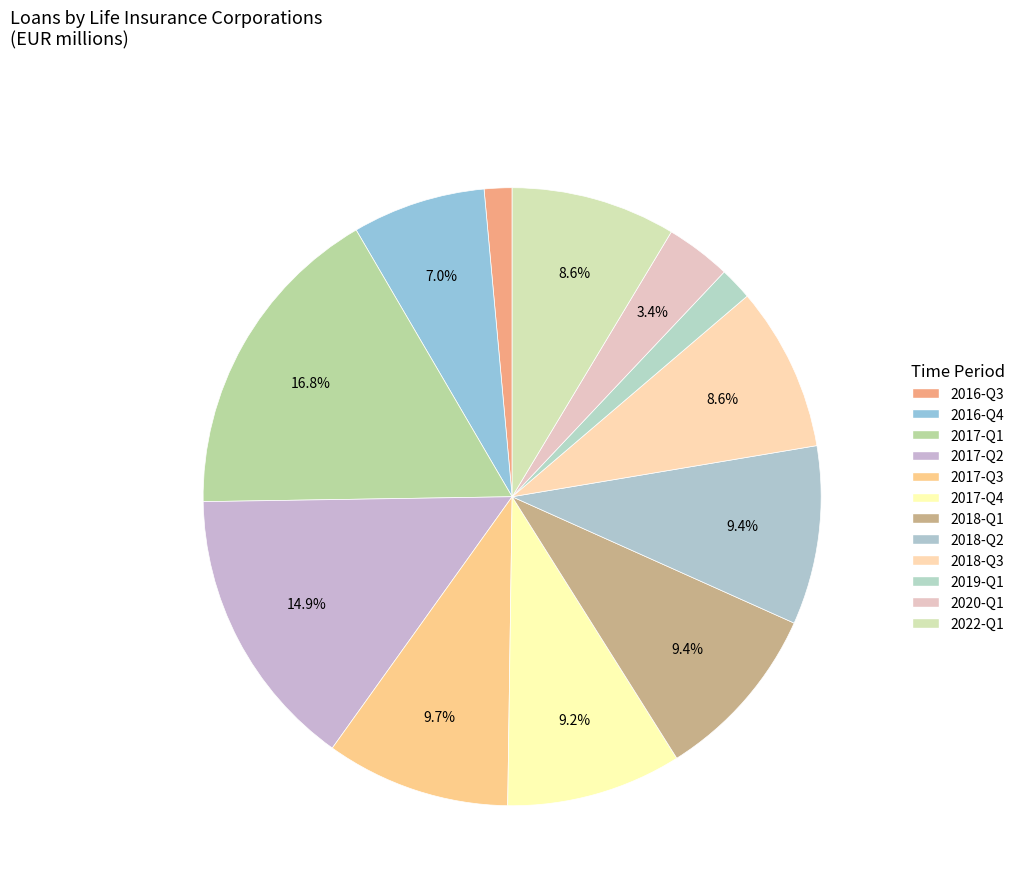

Does 2022-Q1 account for over 50% of the chart?

No